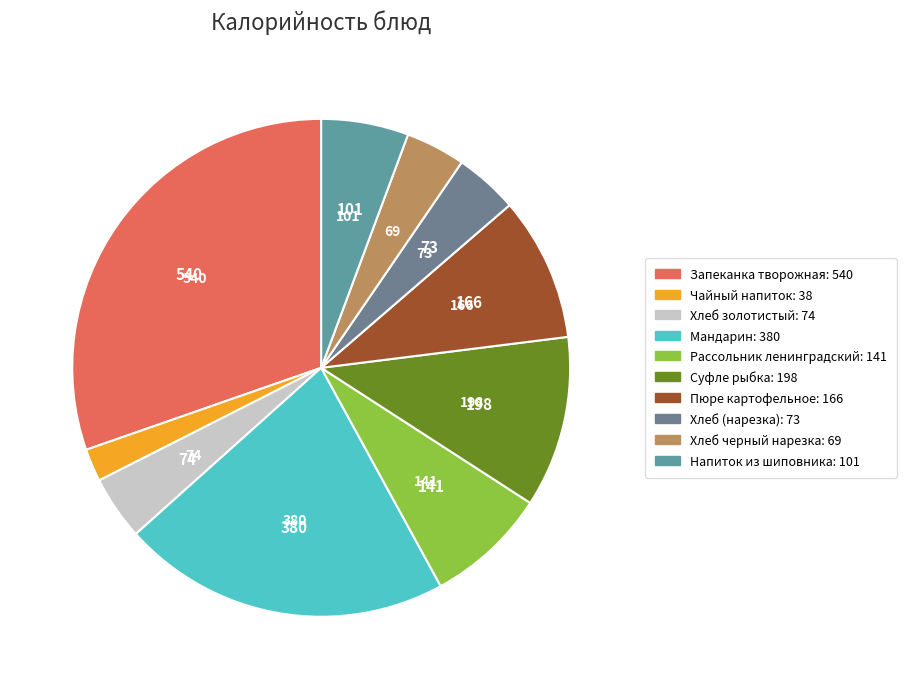

How much of the chart is everything except Суфле рыбка?

88.9%